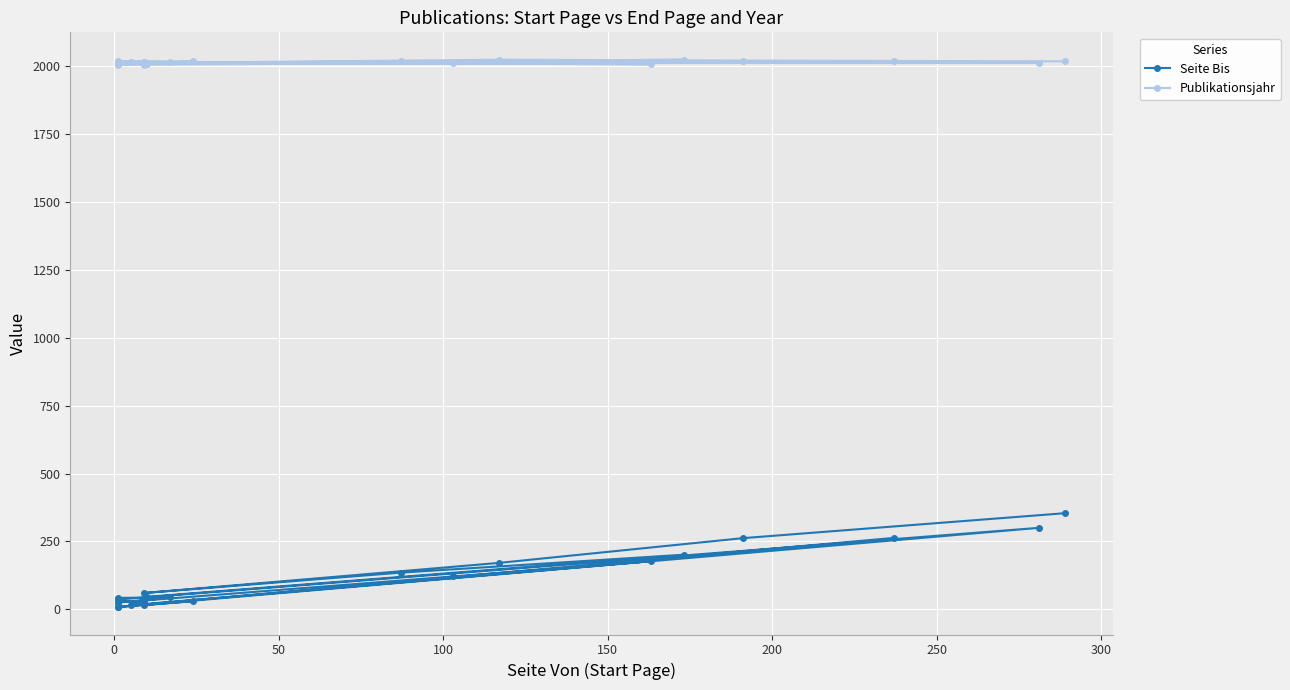

The value of Seite Bis at 50 is 30. True or false?

True